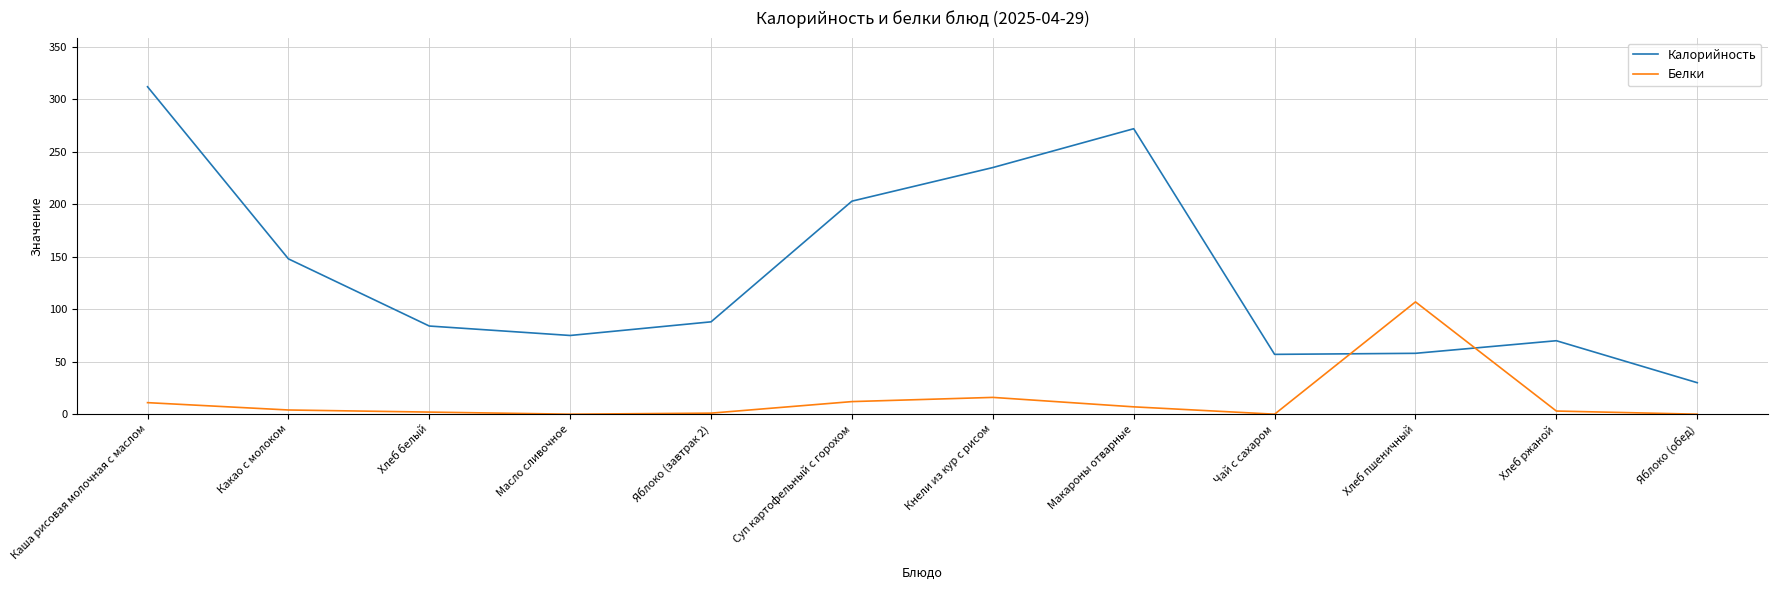

Between which two adjacent categories do Белки and Калорийность first intersect?

Чай с сахаром and Хлеб пшеничный